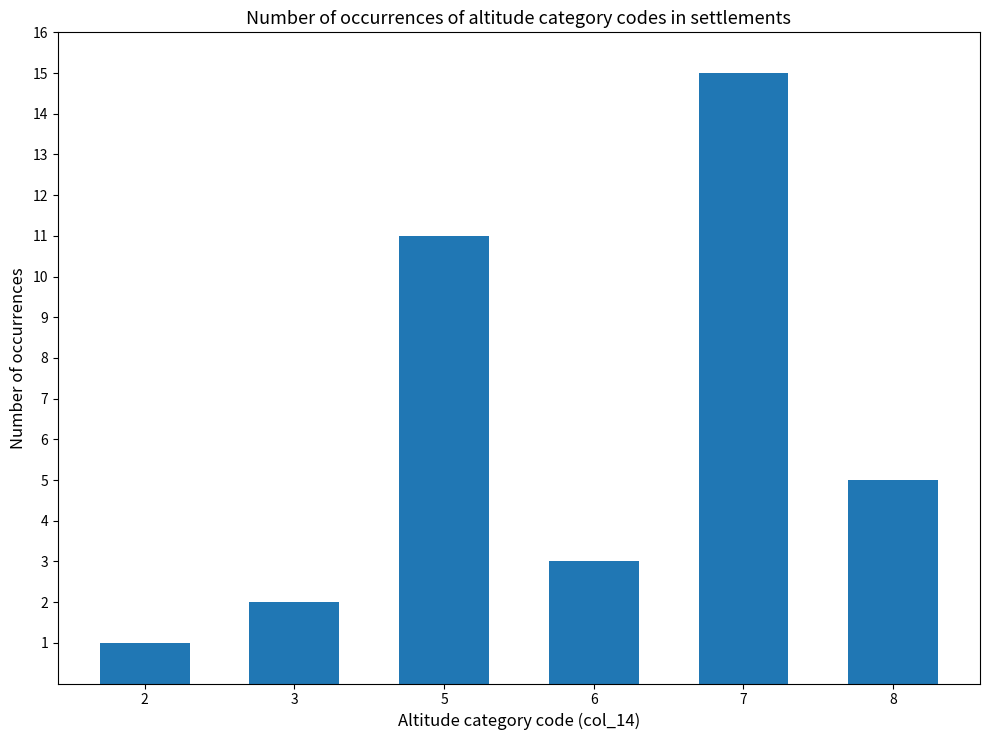

Reading left to right, what are all the values shown in this chart?

1	2	11	3	15	5